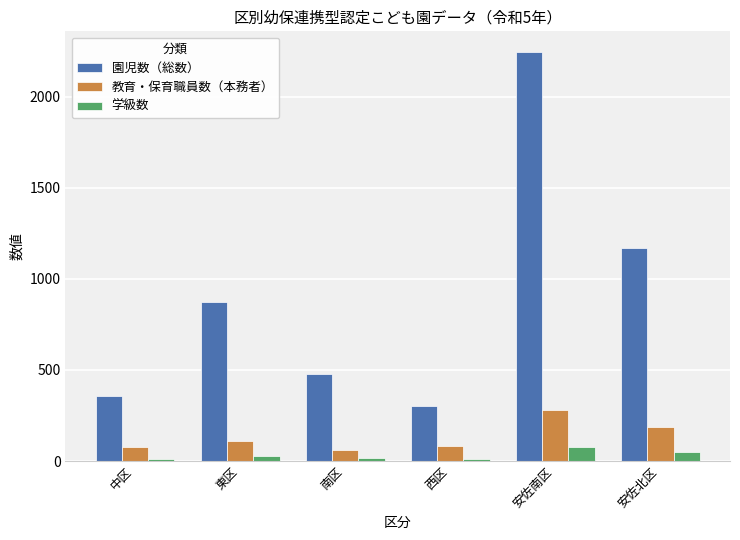

At which category is the sum across all series the highest?

安佐南区